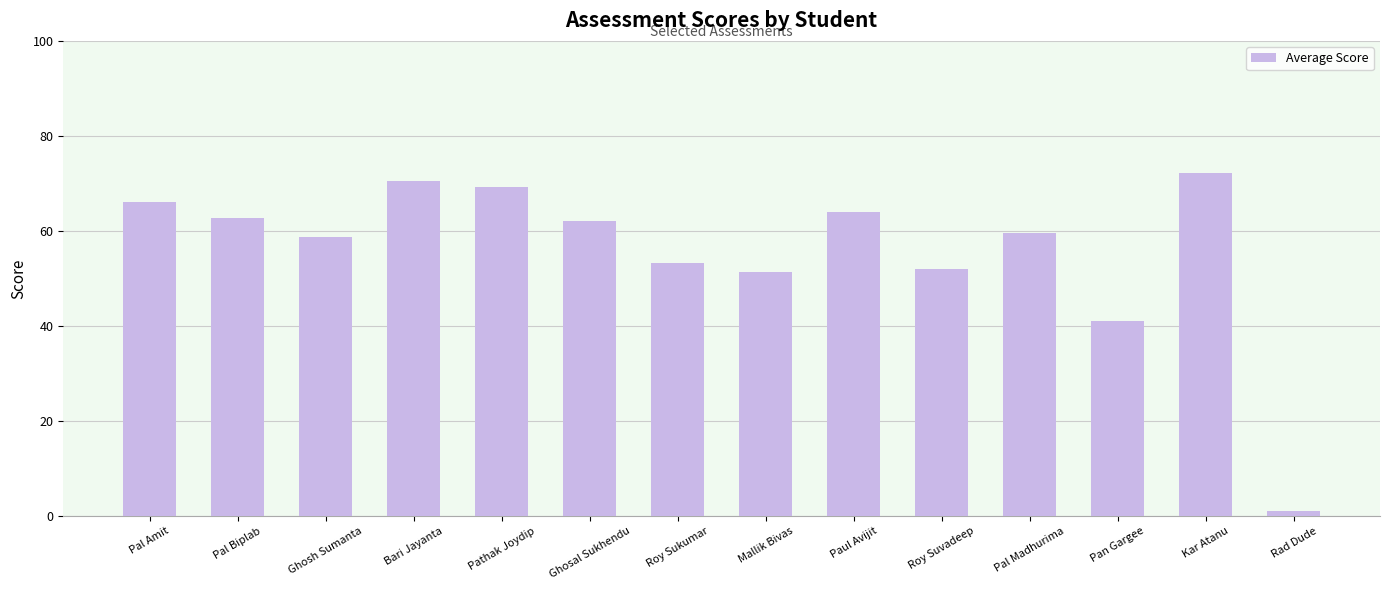

What is the minimum value shown in the chart?

1.0